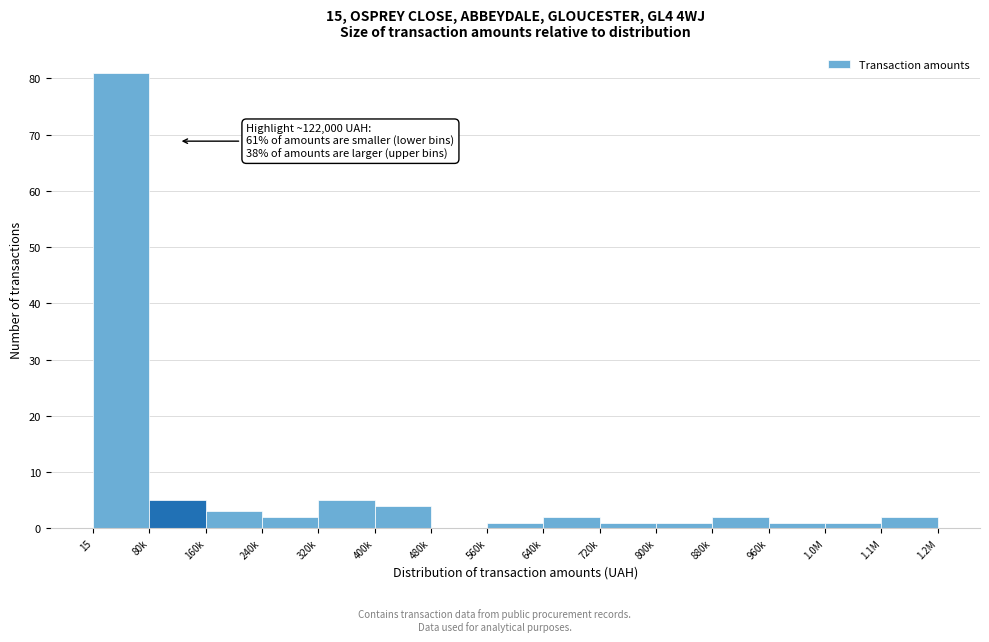

Reading left to right, list all the values displayed in this chart.

15=81	80k=5	160k=3	240k=2	320k=5	400k=4	480k=0	560k=1	640k=2	720k=1	800k=1	880k=2	960k=1	1.0M=1	1.1M=2